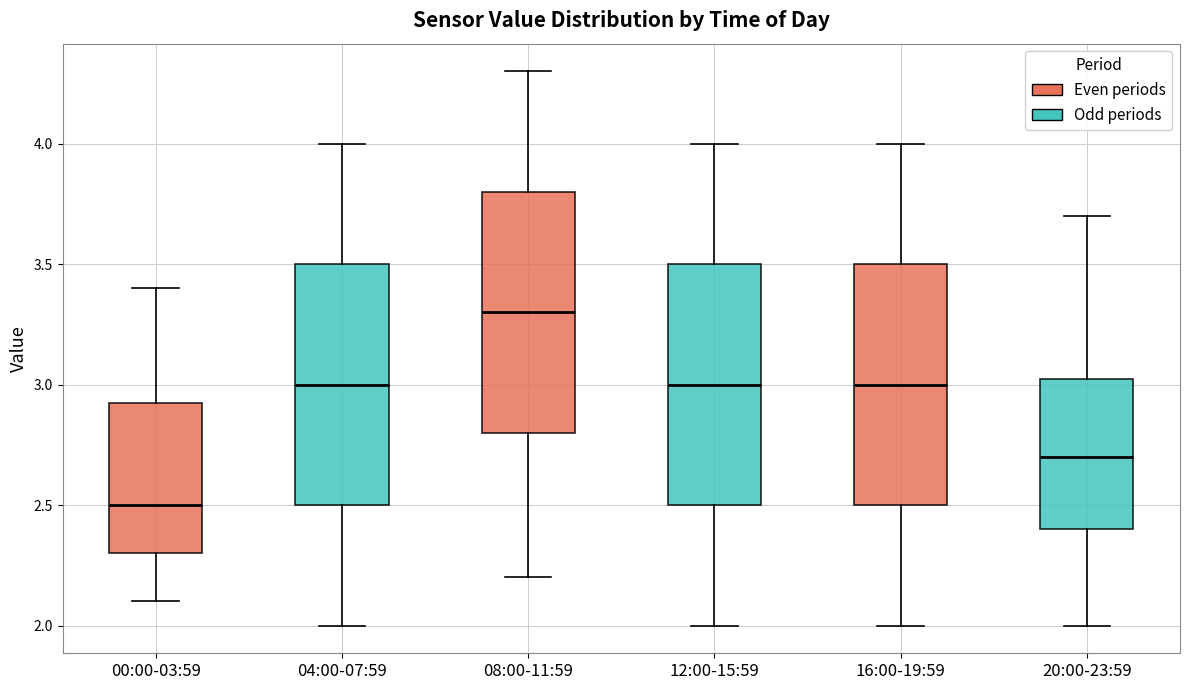

Which box has the lowest median line?

00:00-03:59